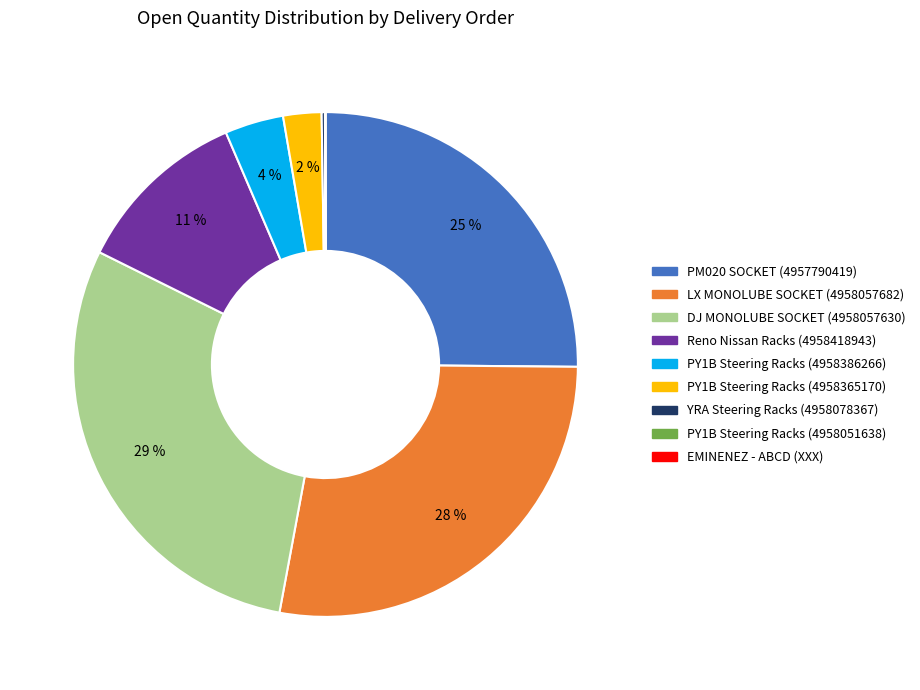

Is there a majority slice in this chart?

No